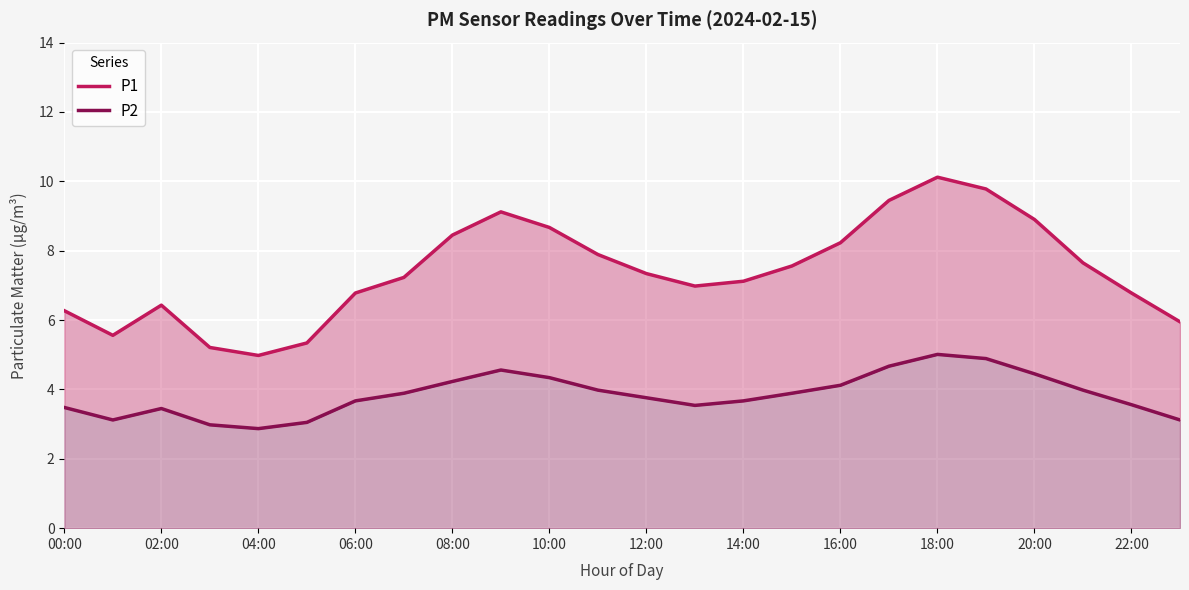

The P2 series shows 1.3 at 22:00. True or false?

False